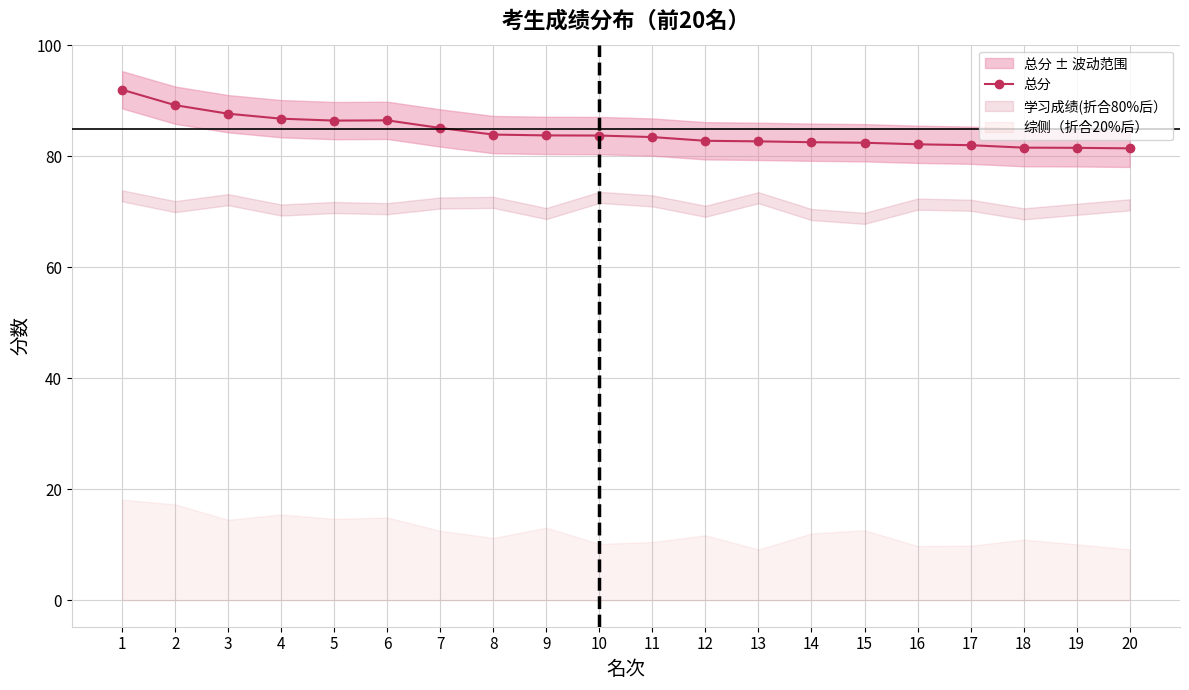

What is the smallest value displayed?

81.4